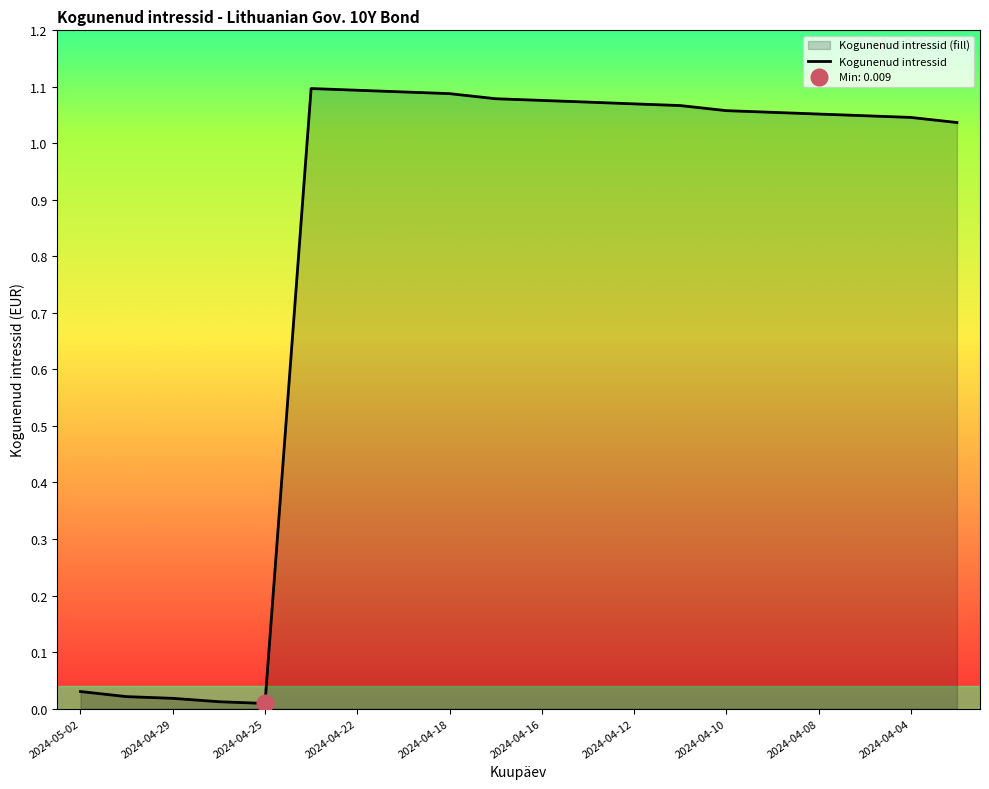

True or false: there are more than 0 points higher than both neighbors.

True